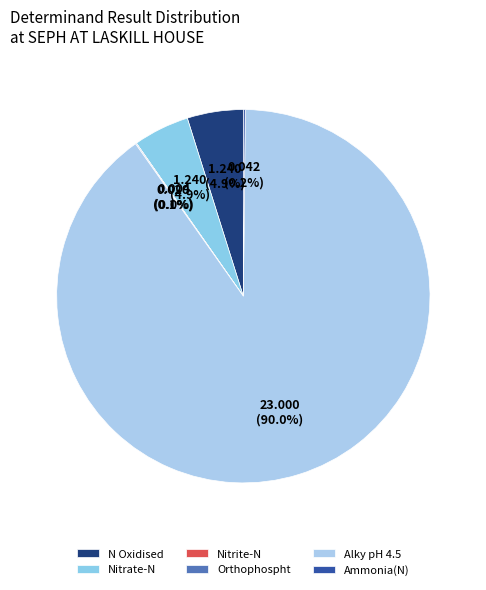

Which slice is the largest?

Alky pH 4.5